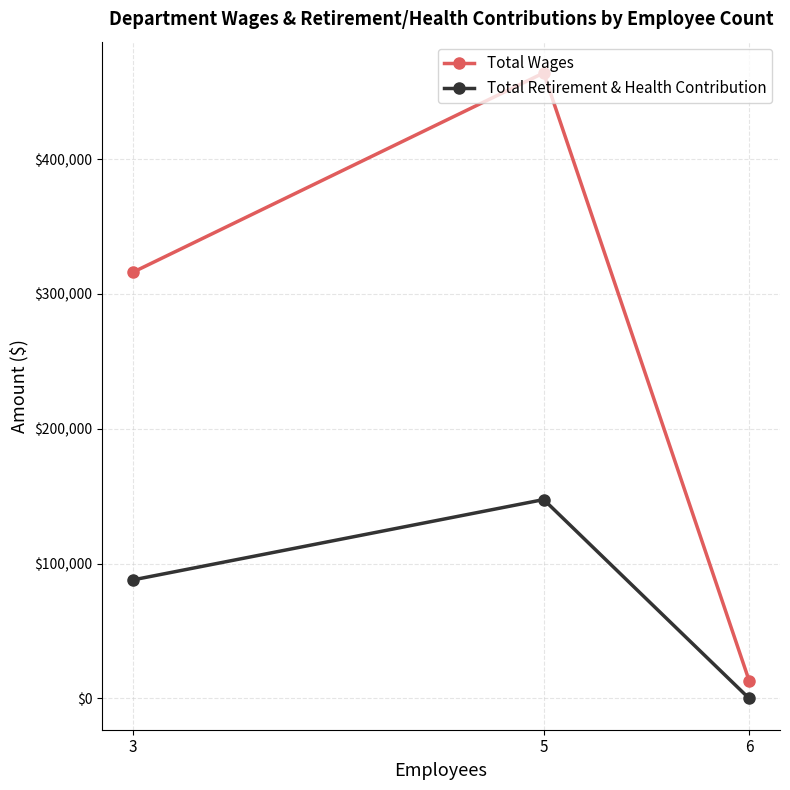

Which category has the lowest value in the Total Retirement & Health Contribution series?

6